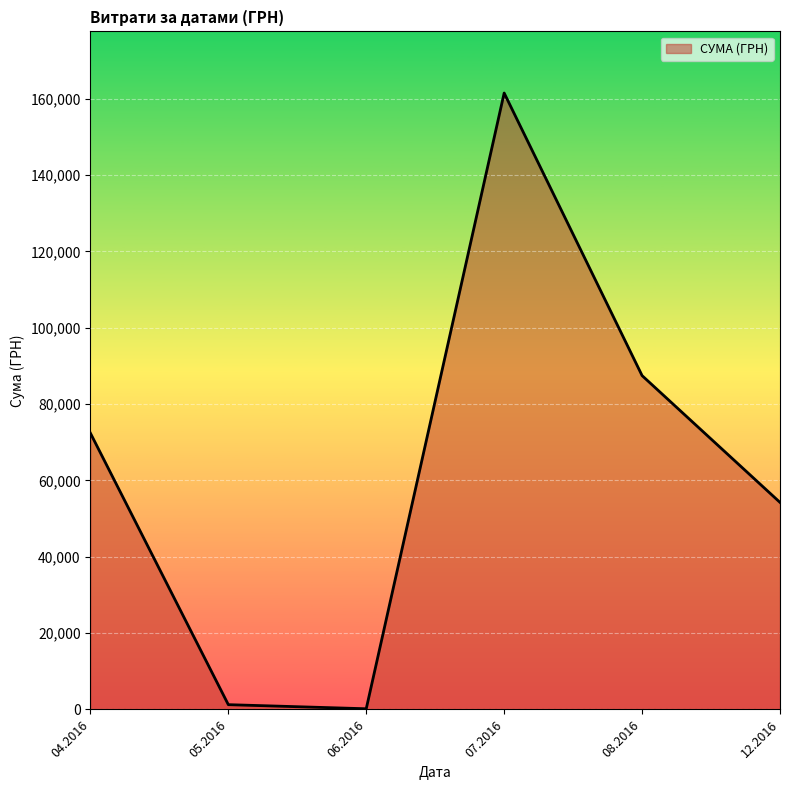

Approximately how many times larger is the value at 04.2016 compared to 08.2016?

0.8